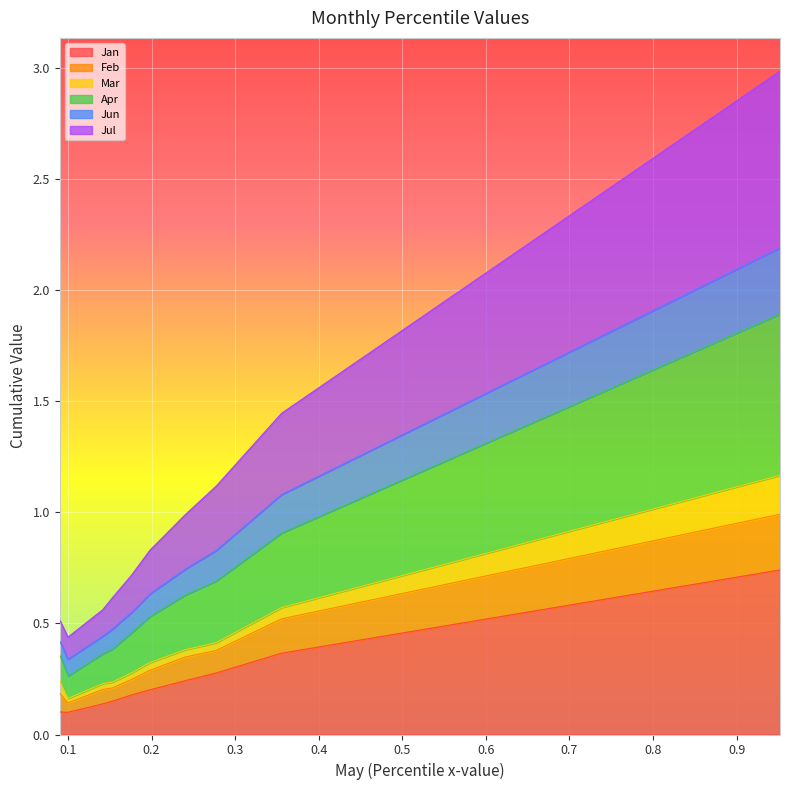

Is the value of Apr at pct65 greater than the value of Feb at pct05?

Yes